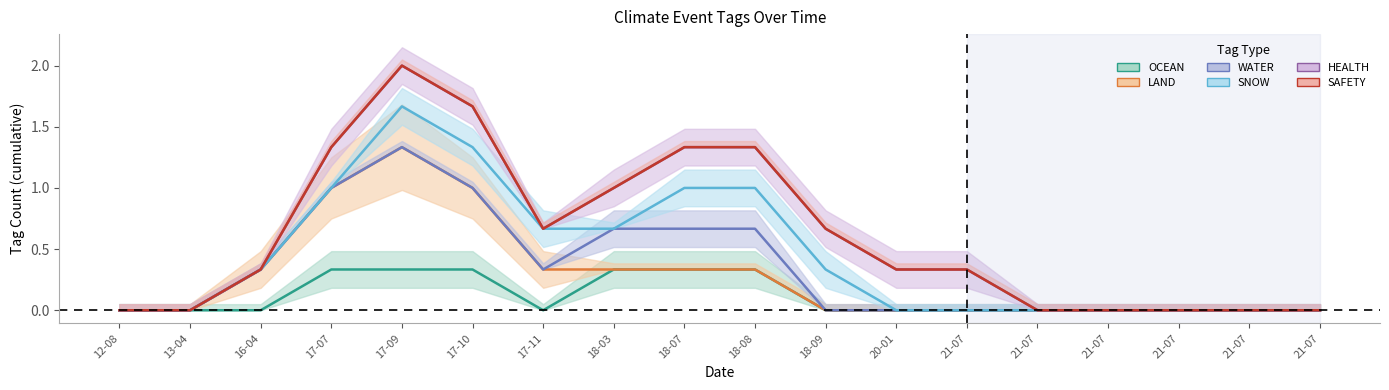

True or false: SNOW has a value of 1 at 2020-01-08.

False